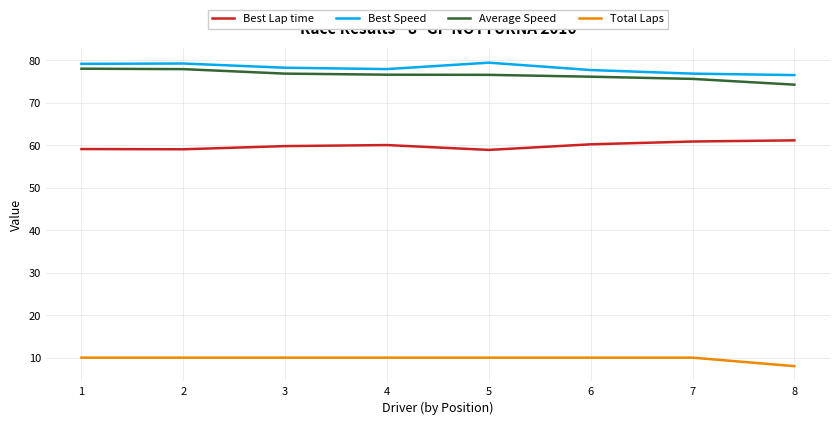

What is the maximum value shown in the chart?

79.4